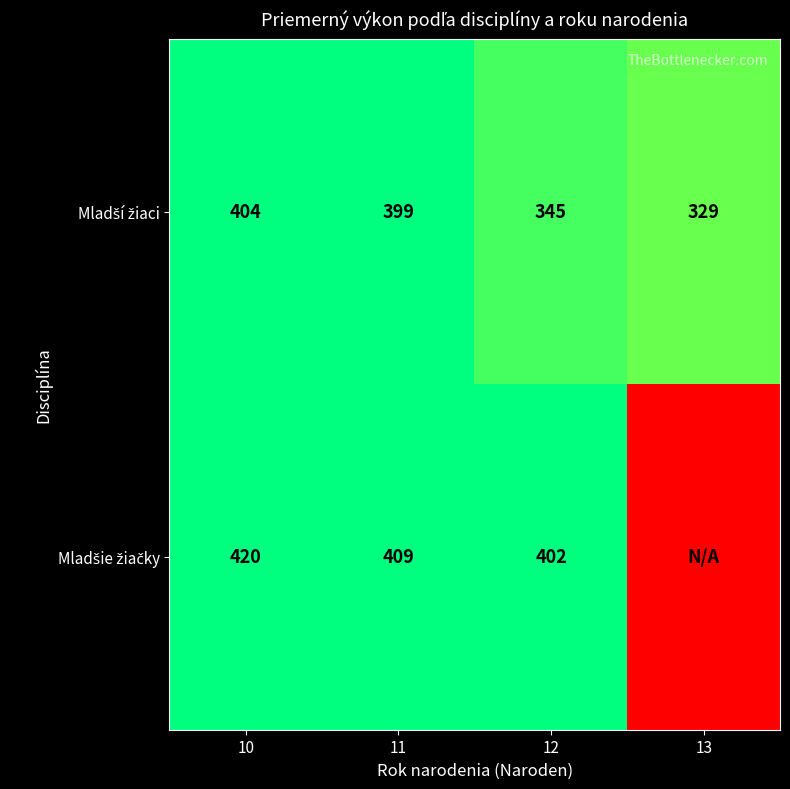

What is the difference between the highest and lowest values at 10?

16